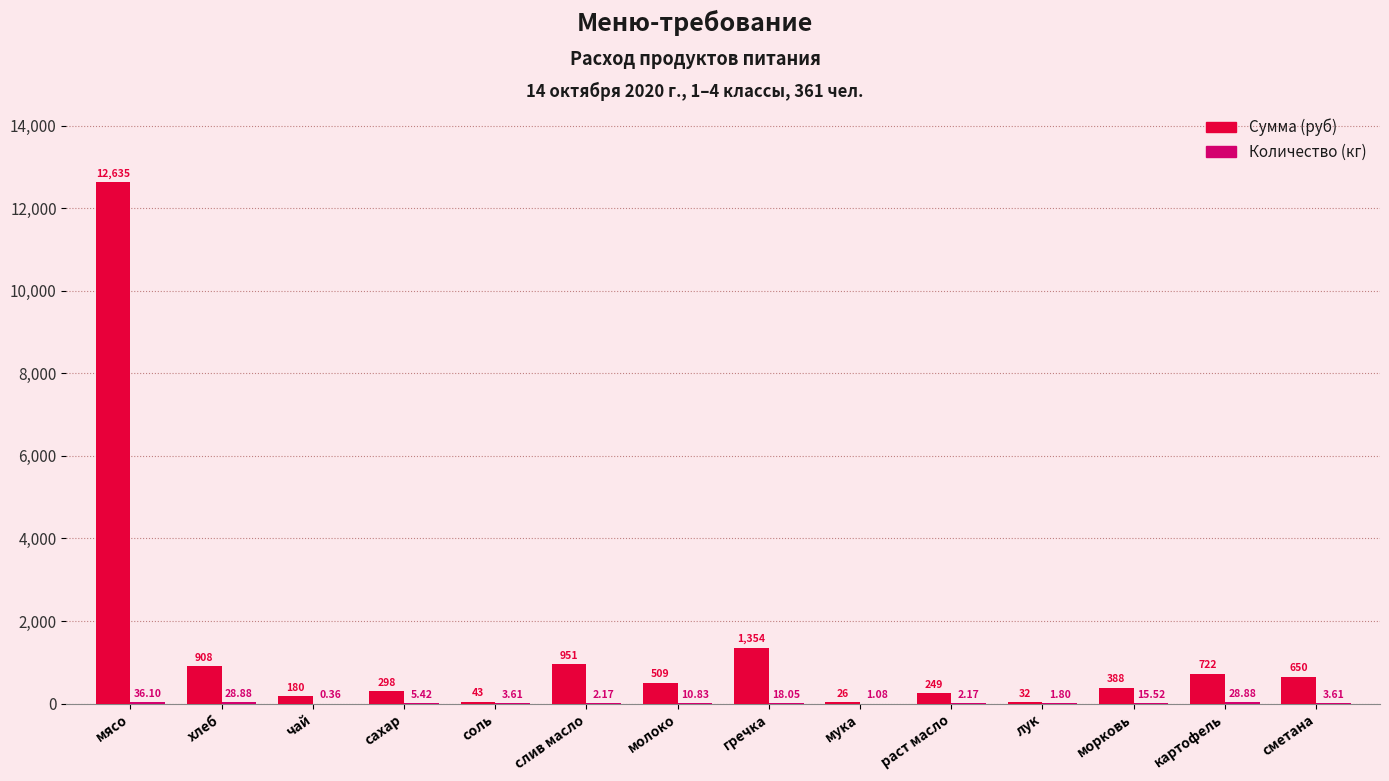

Where does the Сумма (руб) series first go above 509?

мясо